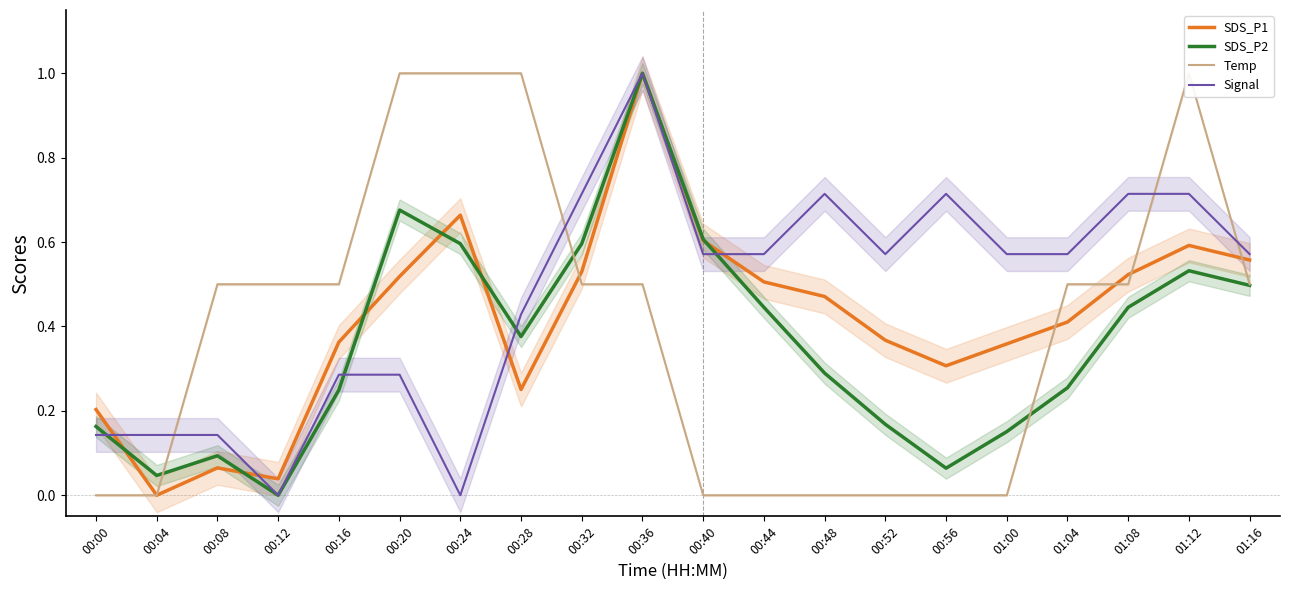

The SDS_P2 series shows 0.3 at 00:48. True or false?

True